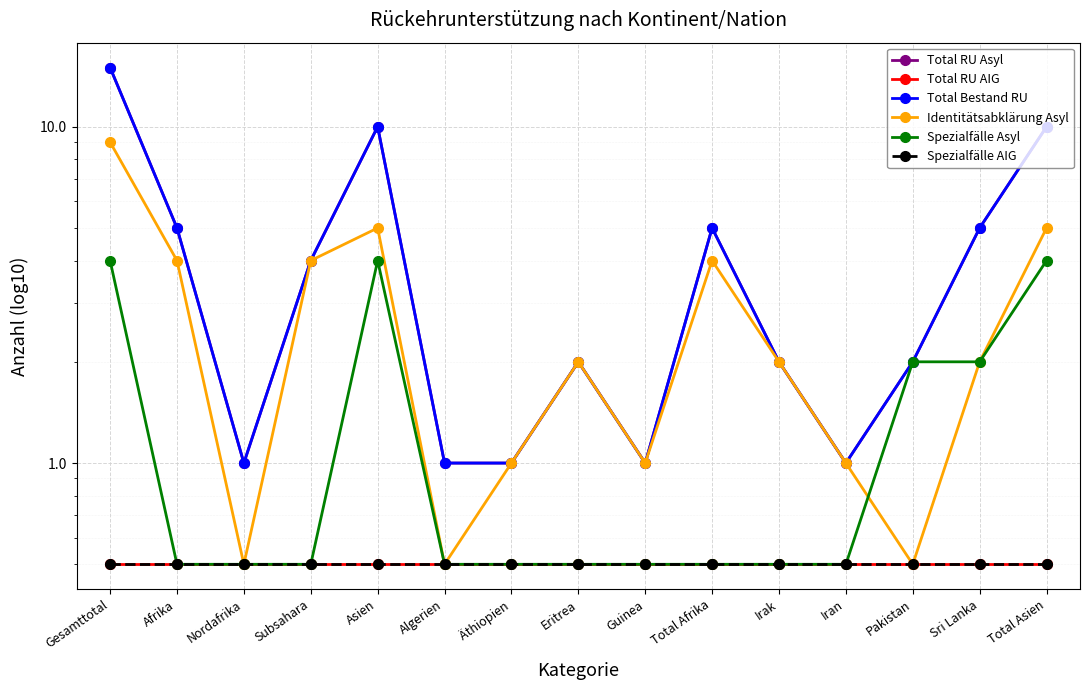

The Total Bestand RU series shows 0.4 at Guinea. True or false?

False